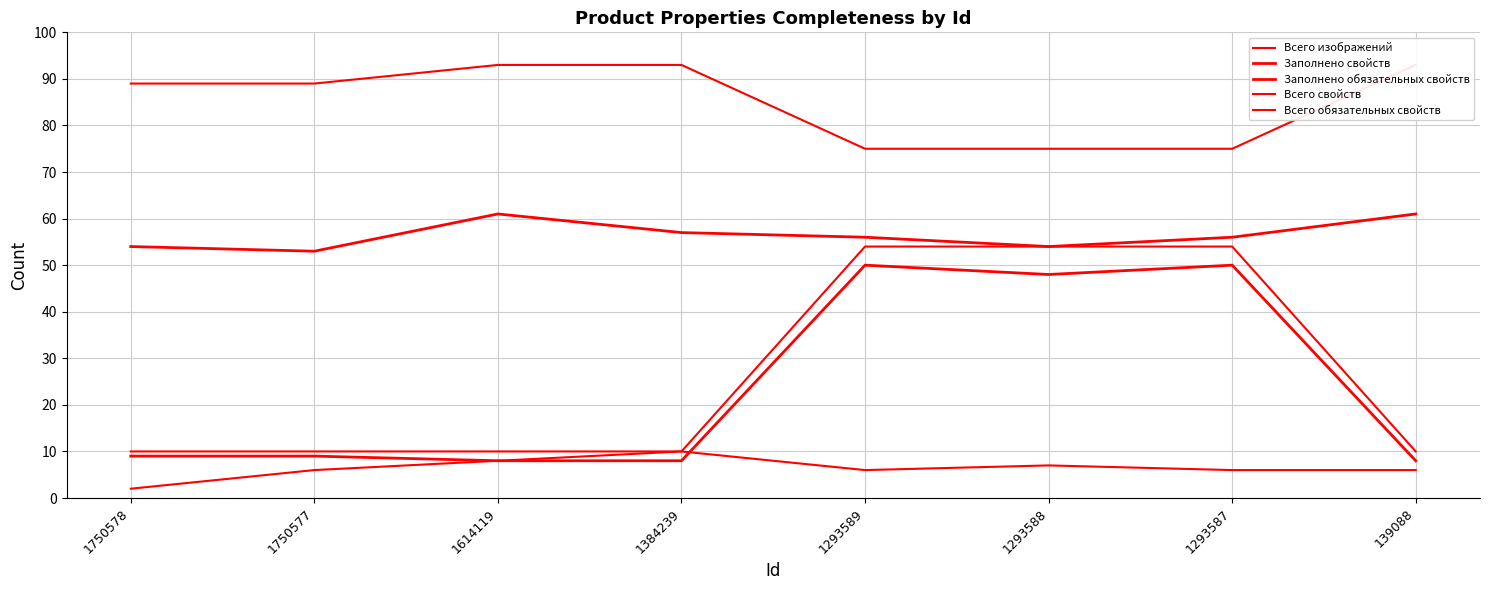

The value of Всего изображений at 139088 is 8. True or false?

False